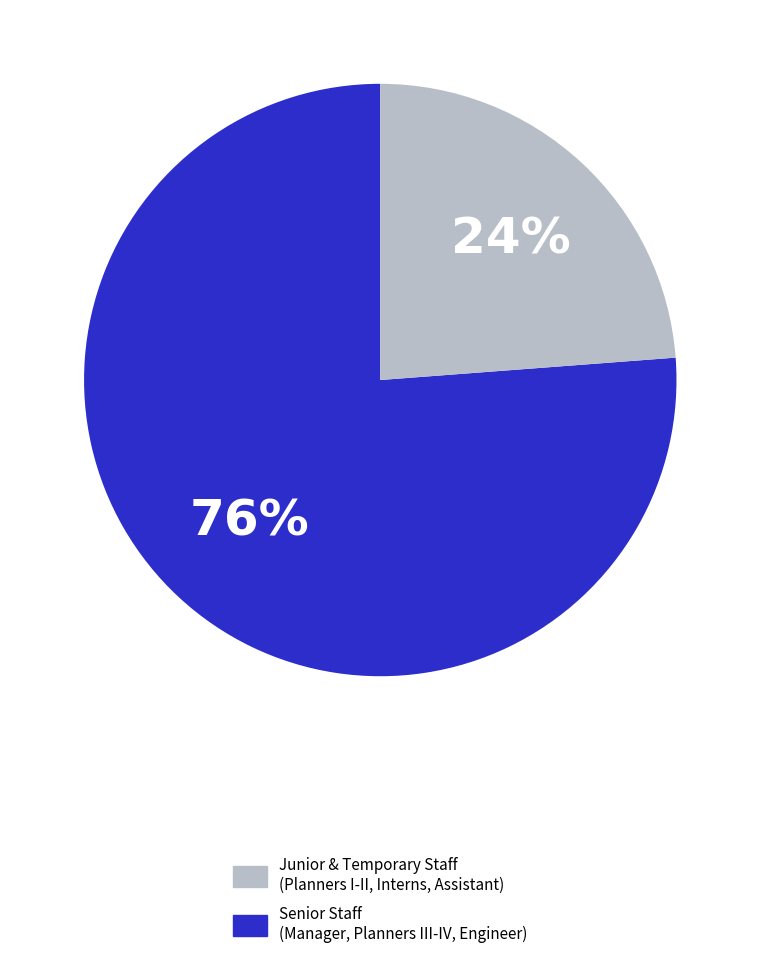

To the nearest percent, what is the difference between the largest and smallest slice percentages?

52%